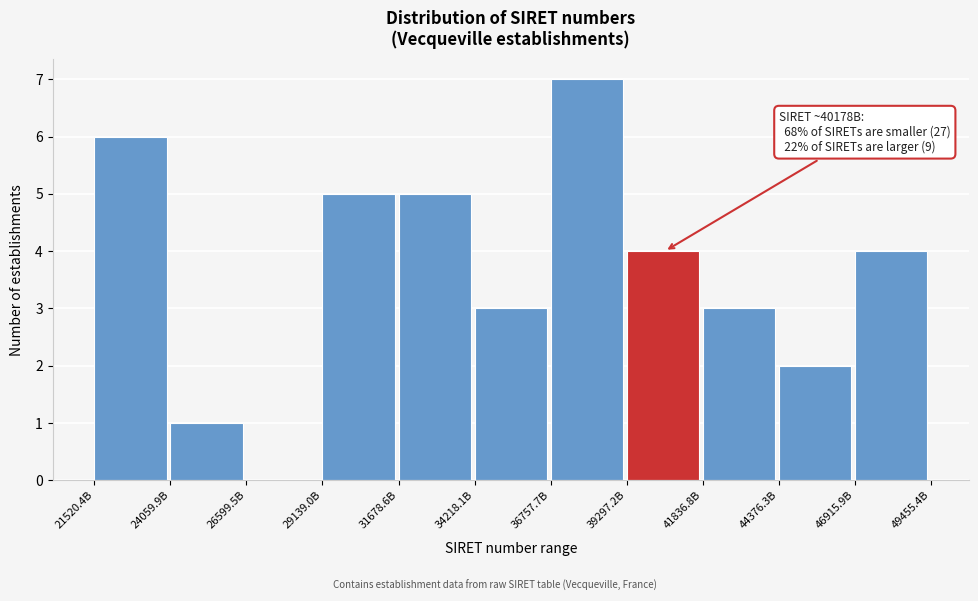

Reading right to left, what are all the values shown in this chart?

46915.9B=4	44376.3B=2	41836.8B=3	39297.2B=4	36757.7B=7	34218.1B=3	31678.6B=5	29139.0B=5	26599.5B=0	24059.9B=1	21520.4B=6